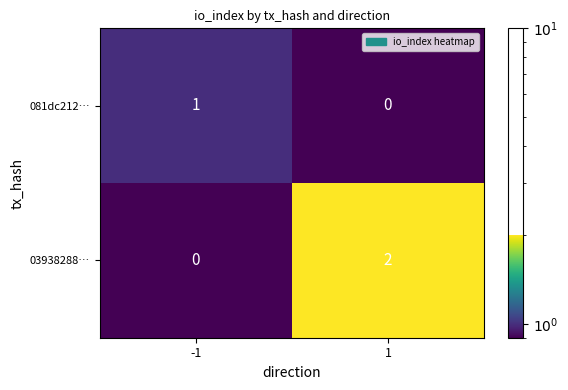

What is the difference between the highest and lowest values at -1?

1